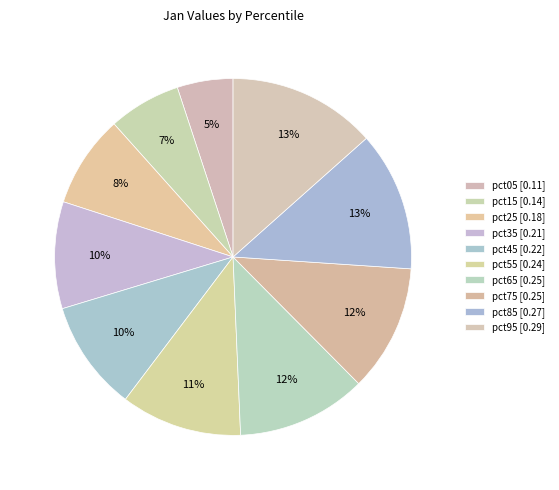

How many segments does this pie chart have?

10